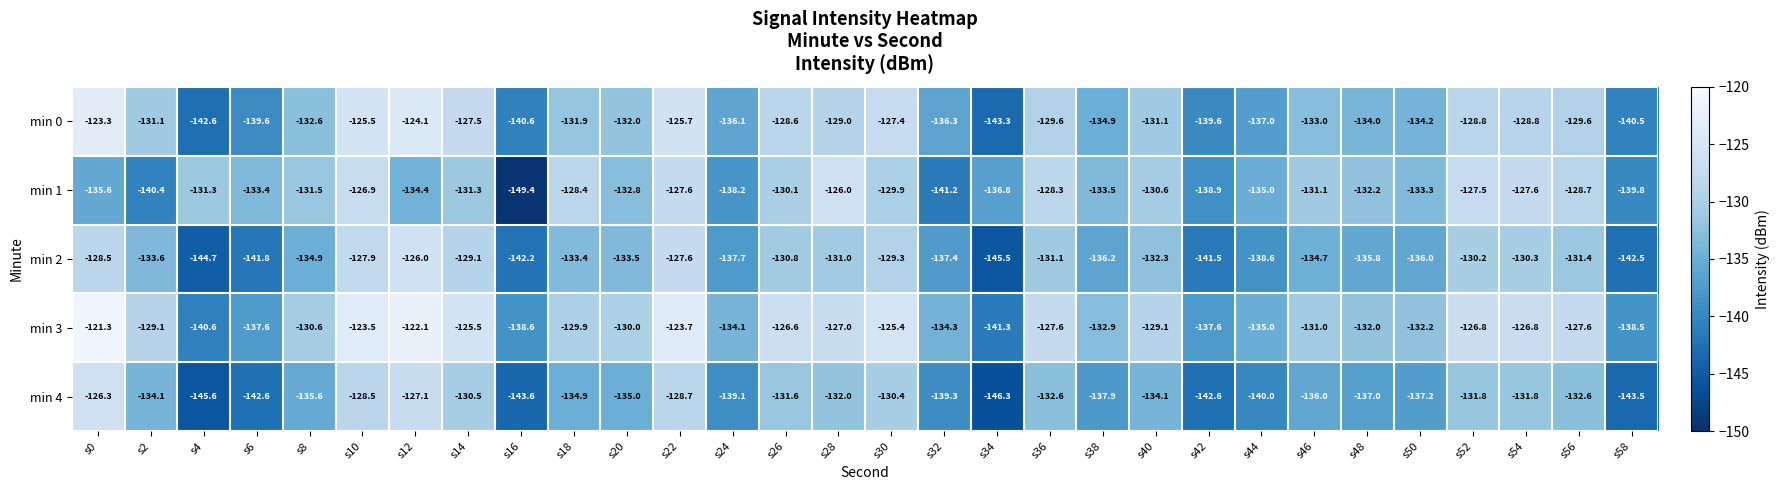

At which label does min 1 first exceed -131?

s10